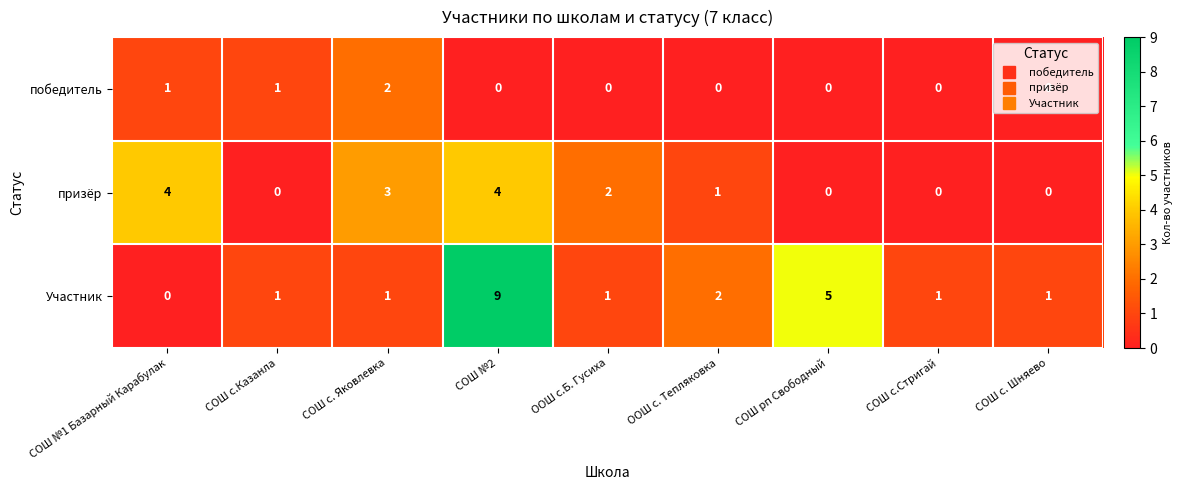

Which series has the largest total across all categories?

Участник